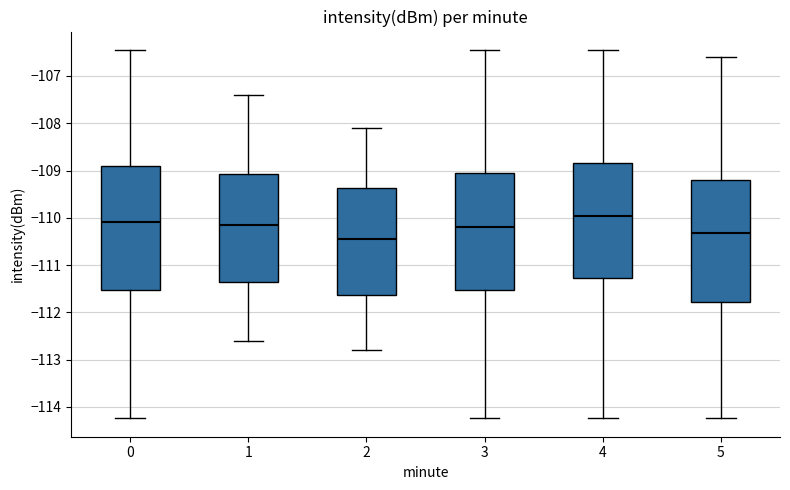

Where does the lower whisker of the box at x = 0 end on the y-axis? The values are not printed on the chart, so give them approximately, as read against the axis.

-114.2